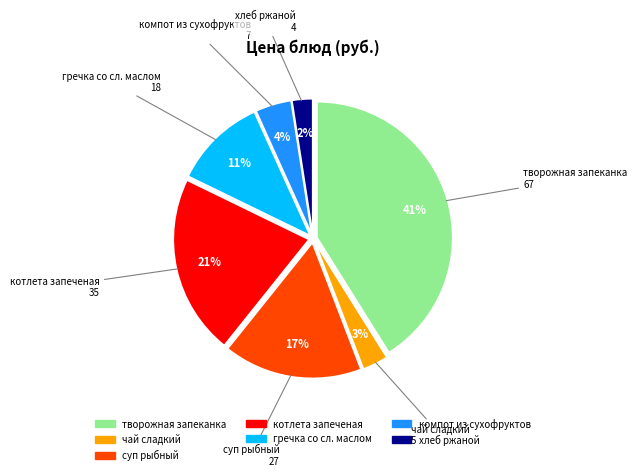

Between творожная запеканка and компот из сухофруктов, which is larger?

творожная запеканка